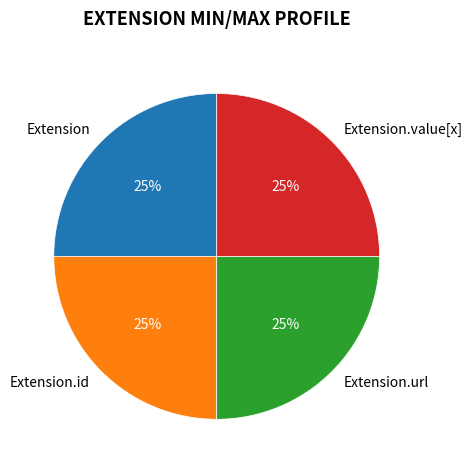

To the nearest percent, what is the difference between the Extension.url and Extension.id slice percentages?

0%